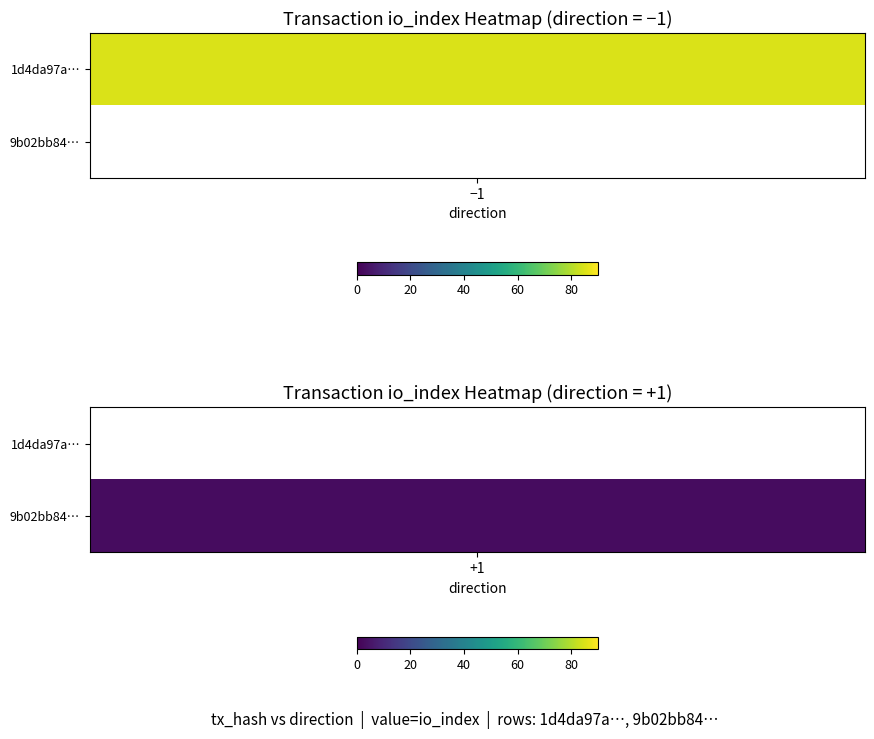

Rank the series at io_index from highest to lowest value.

1d4da97a86bad560d9a93f24c1e266c85a8d80e, 9b02bb8412bfa253f24f14e84007cea11fe9a0f